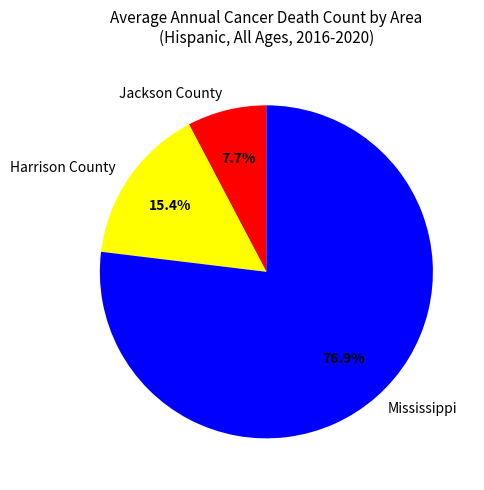

To the nearest percent, what percentage of the pie is Jackson County?

8%